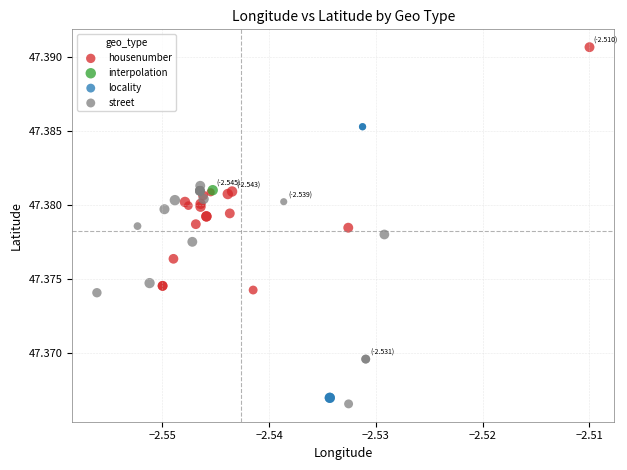

What are all the series names shown in the legend?

housenumber, interpolation, locality, street